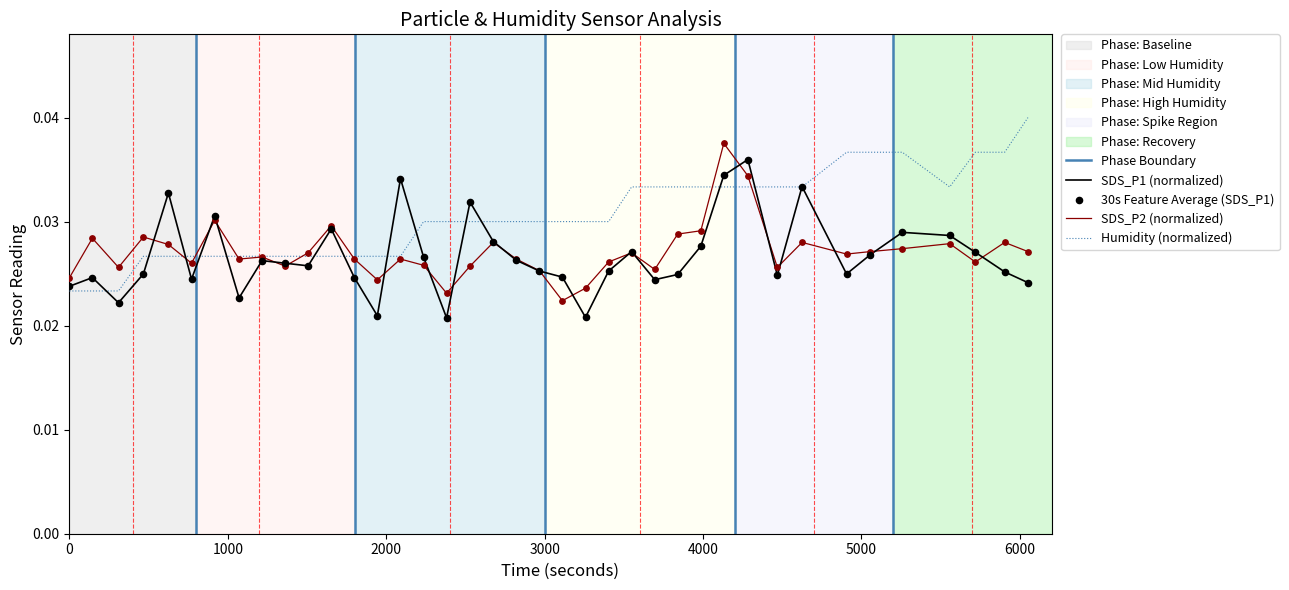

What are all the series names shown in the legend?

SDS_P1, SDS_P2, Humidity